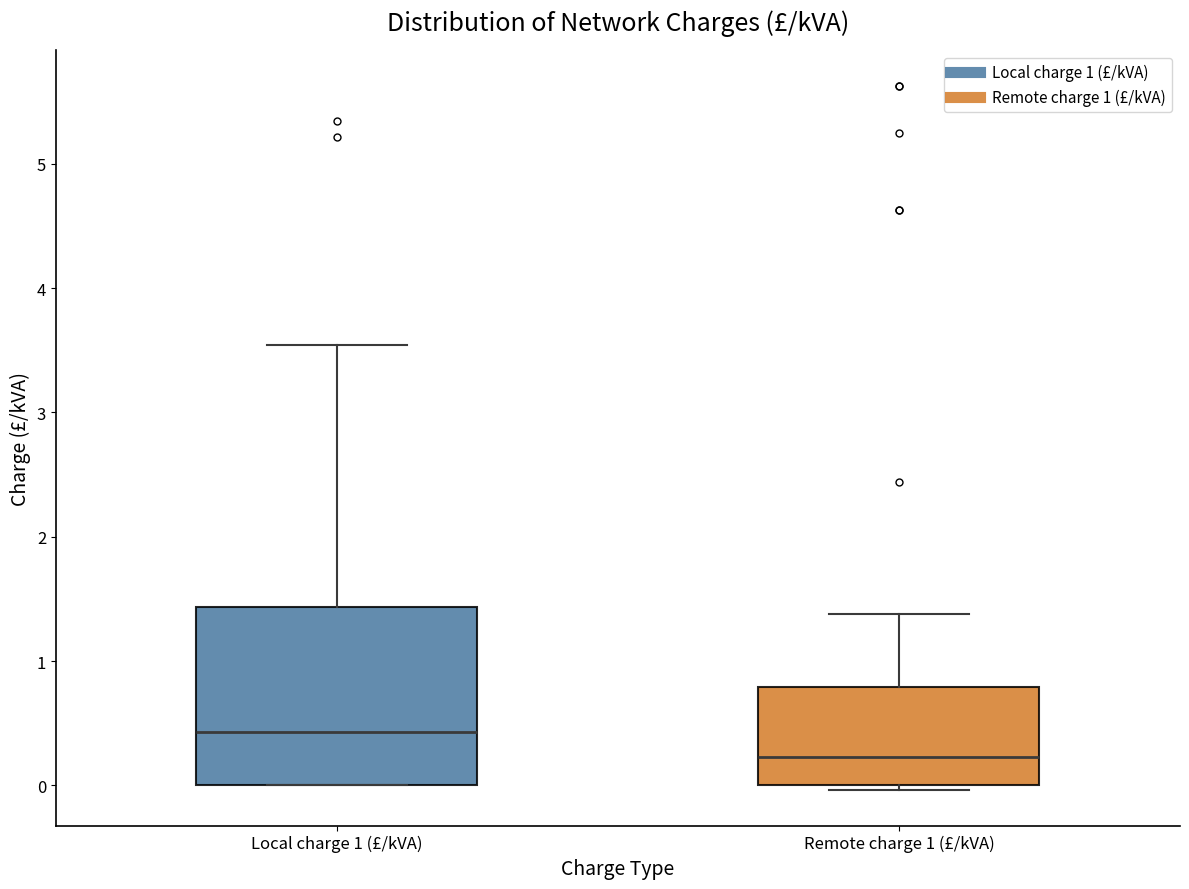

Where does the upper whisker of the box for Remote charge 1 (£/kVA) end on the y-axis? The values are not printed on the chart, so give them approximately, as read against the axis.

1.4